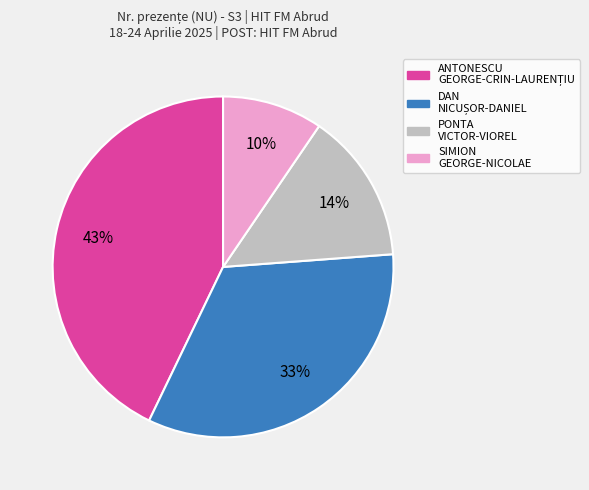

Is PONTA VICTOR-VIOREL the majority of the pie?

No